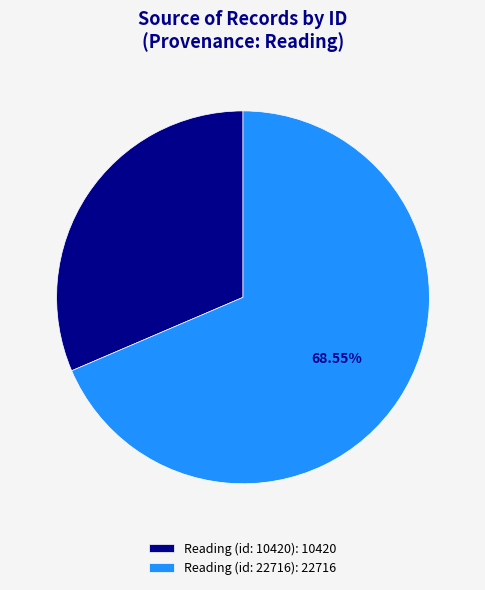

Is Reading (id: 22716) the majority of the pie?

Yes